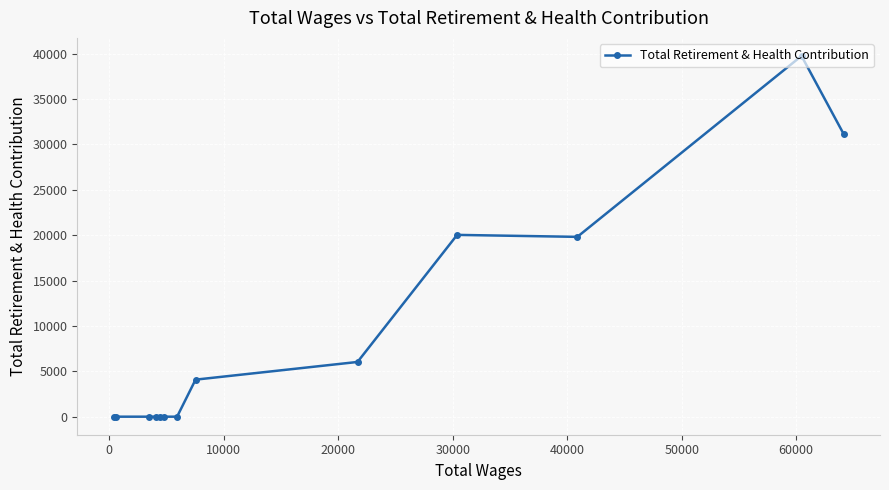

What is the difference between the maximum and minimum values?

39762